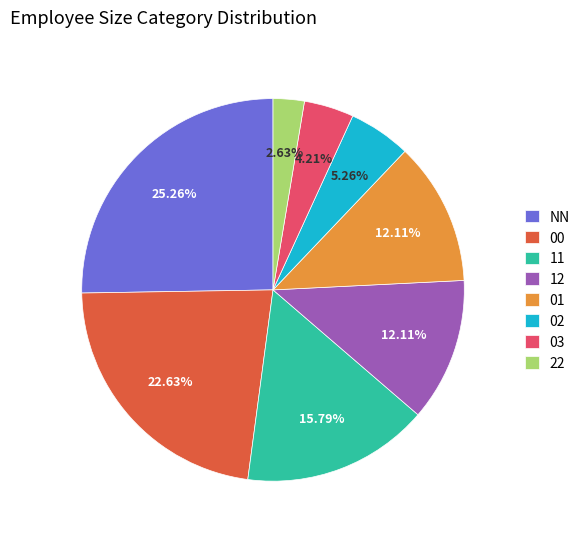

Is there a majority slice in this chart?

No